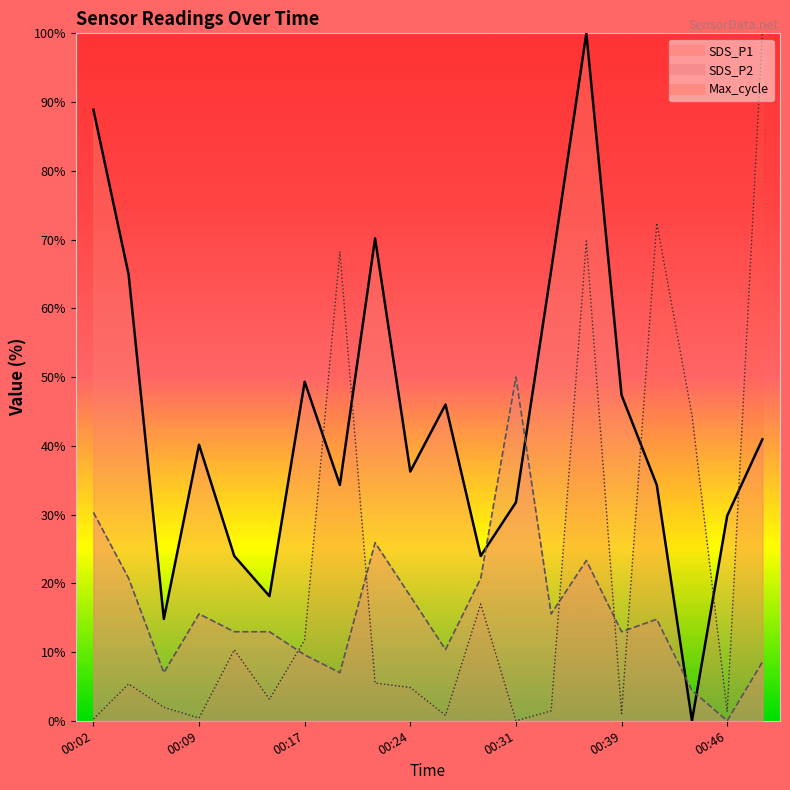

How many times do Max_cycle and SDS_P2 cross each other?

5